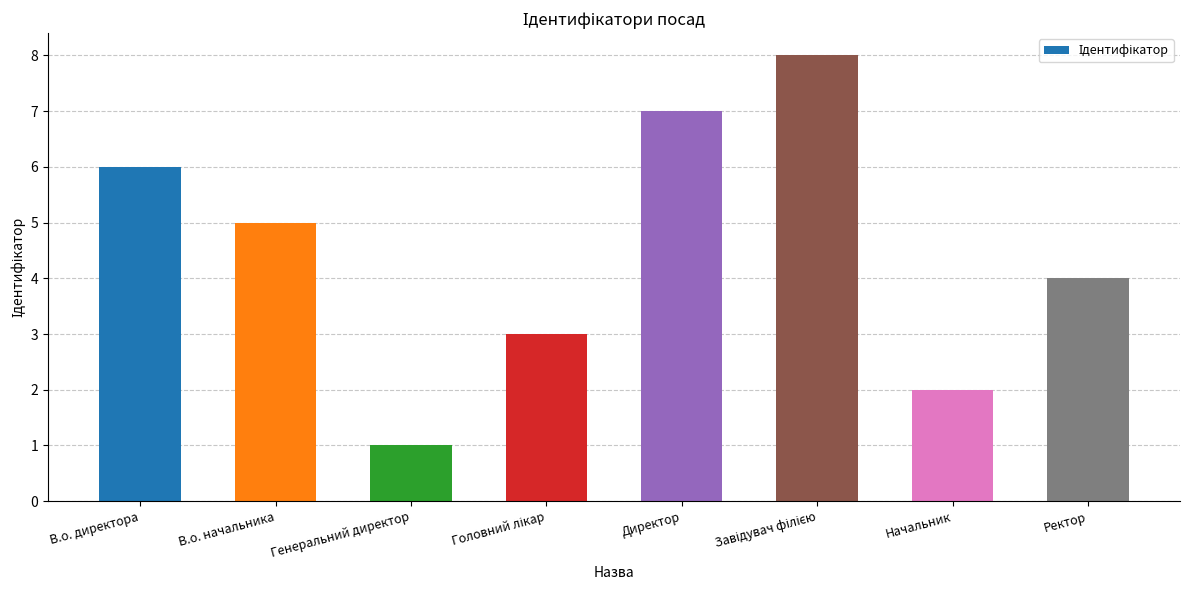

What position from the left is Ректор?

8